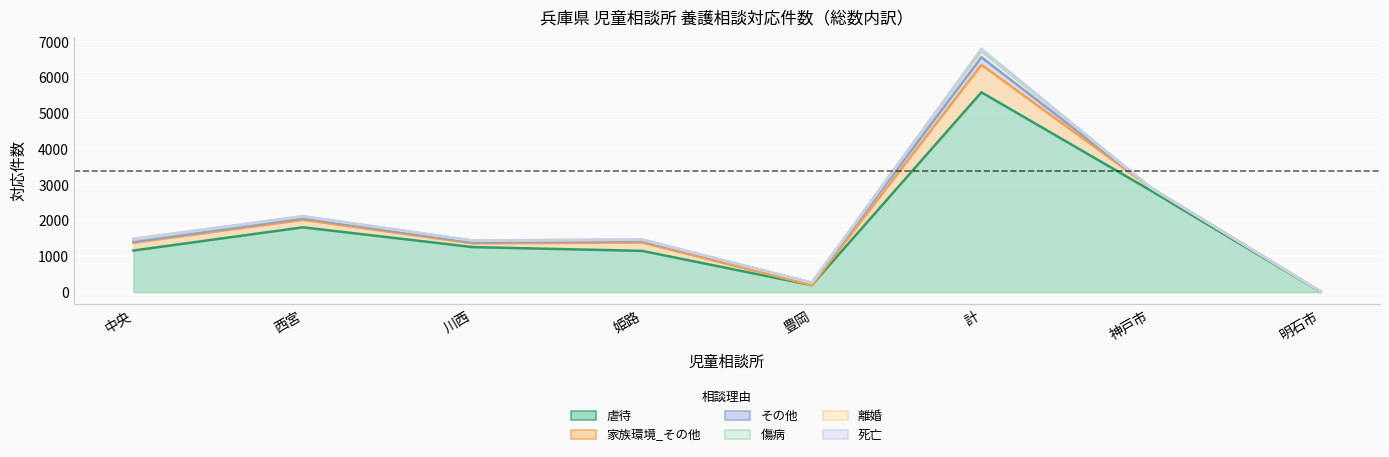

Is it true that 離婚 equals 38 at 中央?

False